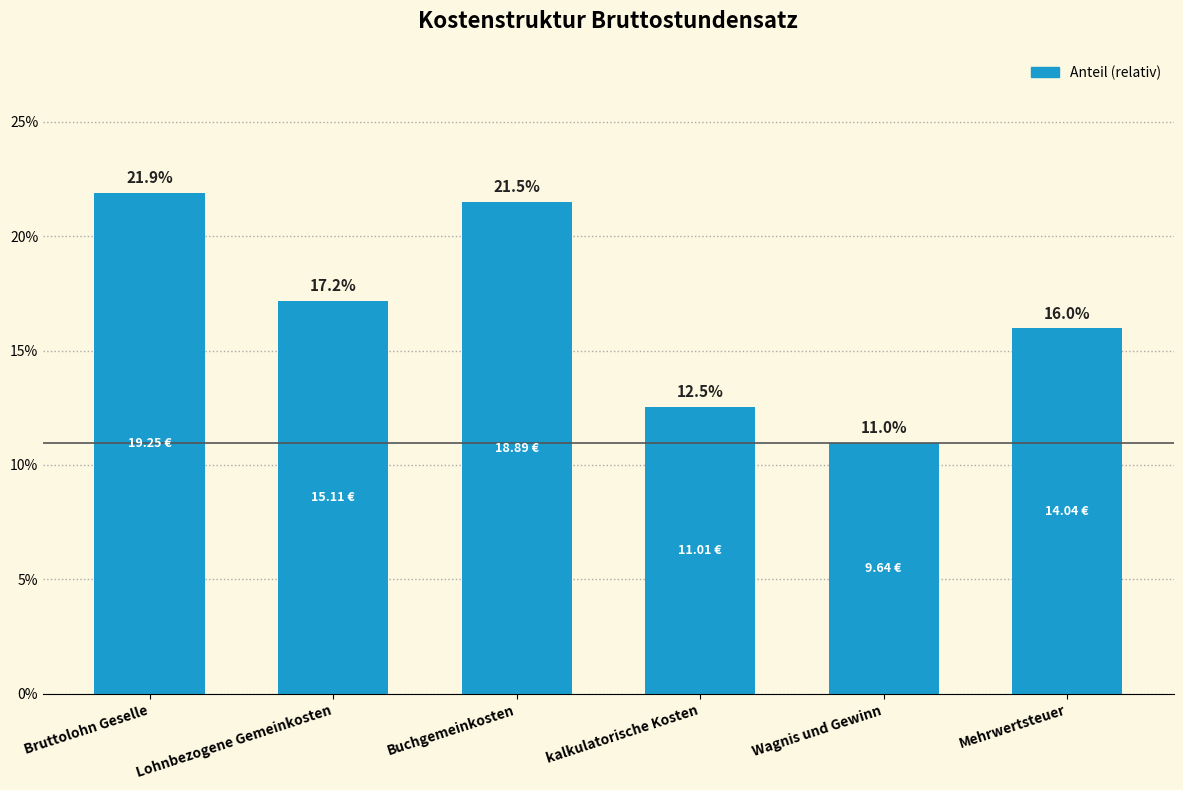

What is the label of the 5th bar from the left?

Wagnis und Gewinn